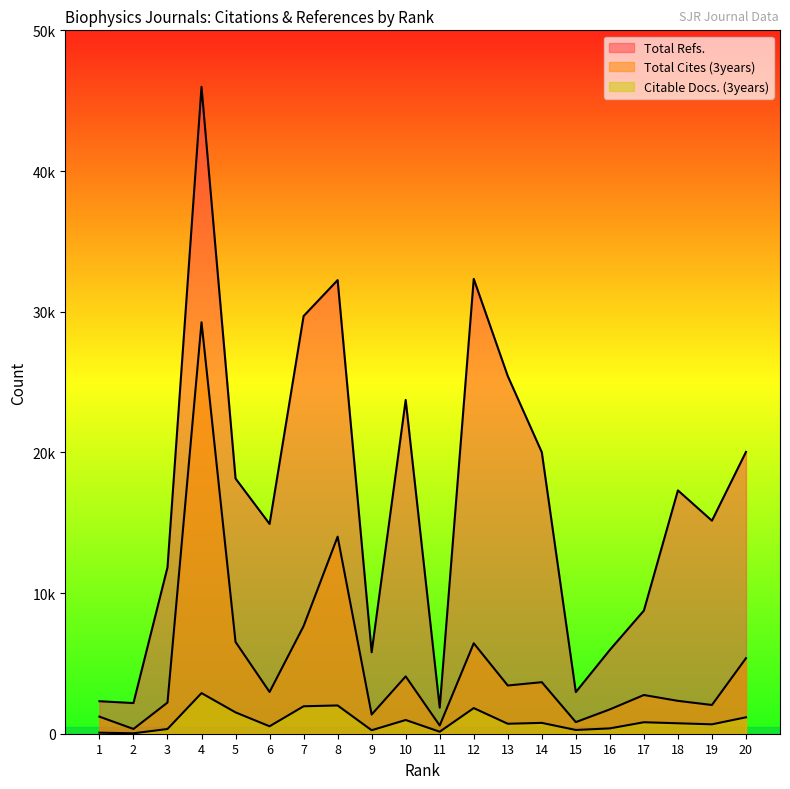

What is the value of the Total Refs. point at the 3rd from the left?

11826